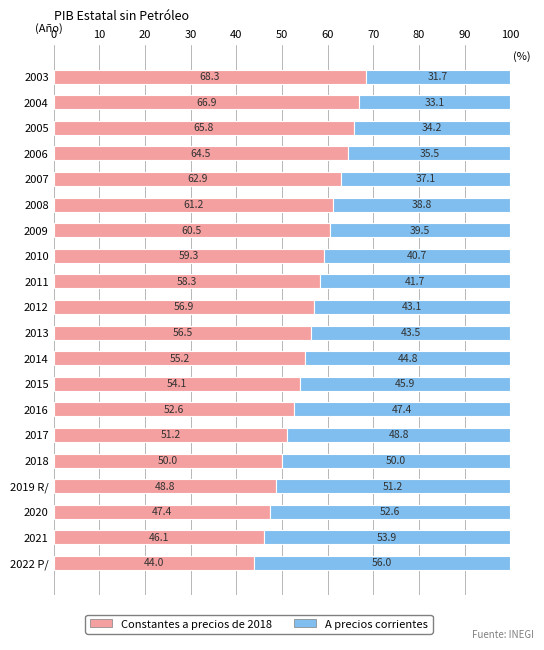

What is the total value across all series at 2016?

100.0